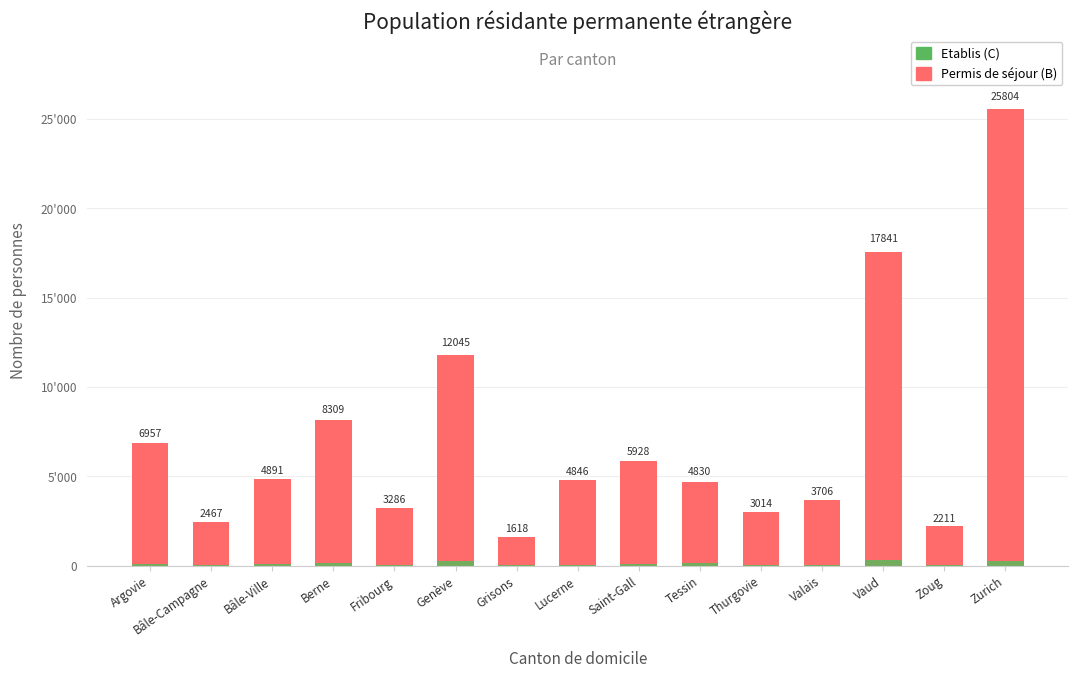

How many data points in Permis de séjour (B) are above 4797?

7